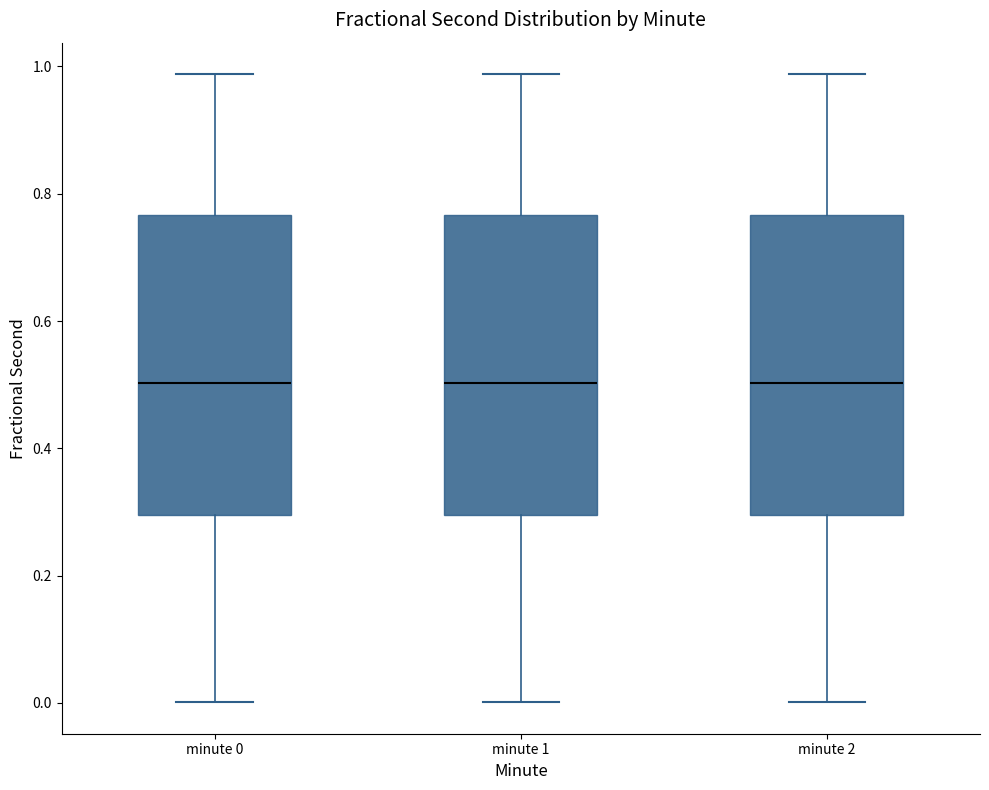

Reading left to right, transcribe this box plot: for each box, give where its median line is, the range the box spans, and where its two whiskers end, as read against the y-axis. The values are not printed on the chart, so give them approximately, as read against the axis.

minute 0: median 0.50, box 0.30 to 0.76, whiskers 0.00 to 0.98
minute 1: median 0.50, box 0.30 to 0.76, whiskers 0.00 to 0.98
minute 2: median 0.50, box 0.30 to 0.76, whiskers 0.00 to 0.98